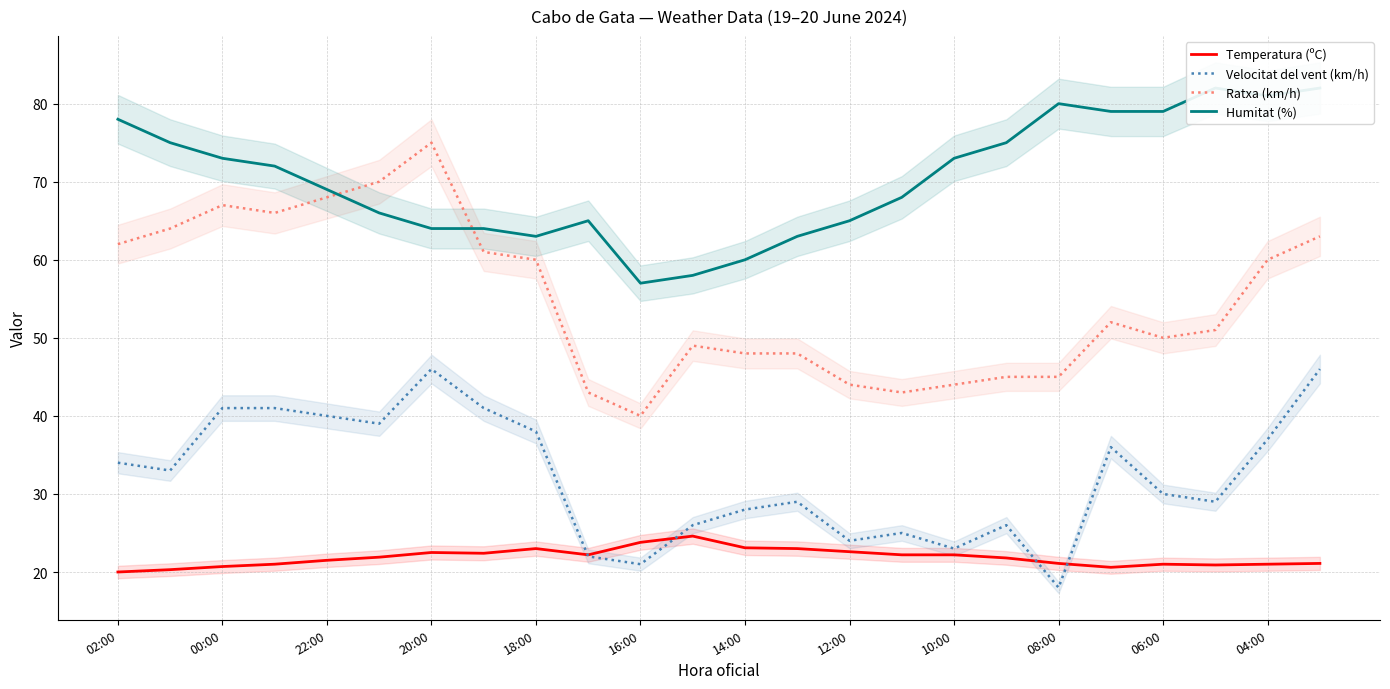

True or false: Velocitat del vent (km/h) and Humitat (%) intersect in this chart.

False